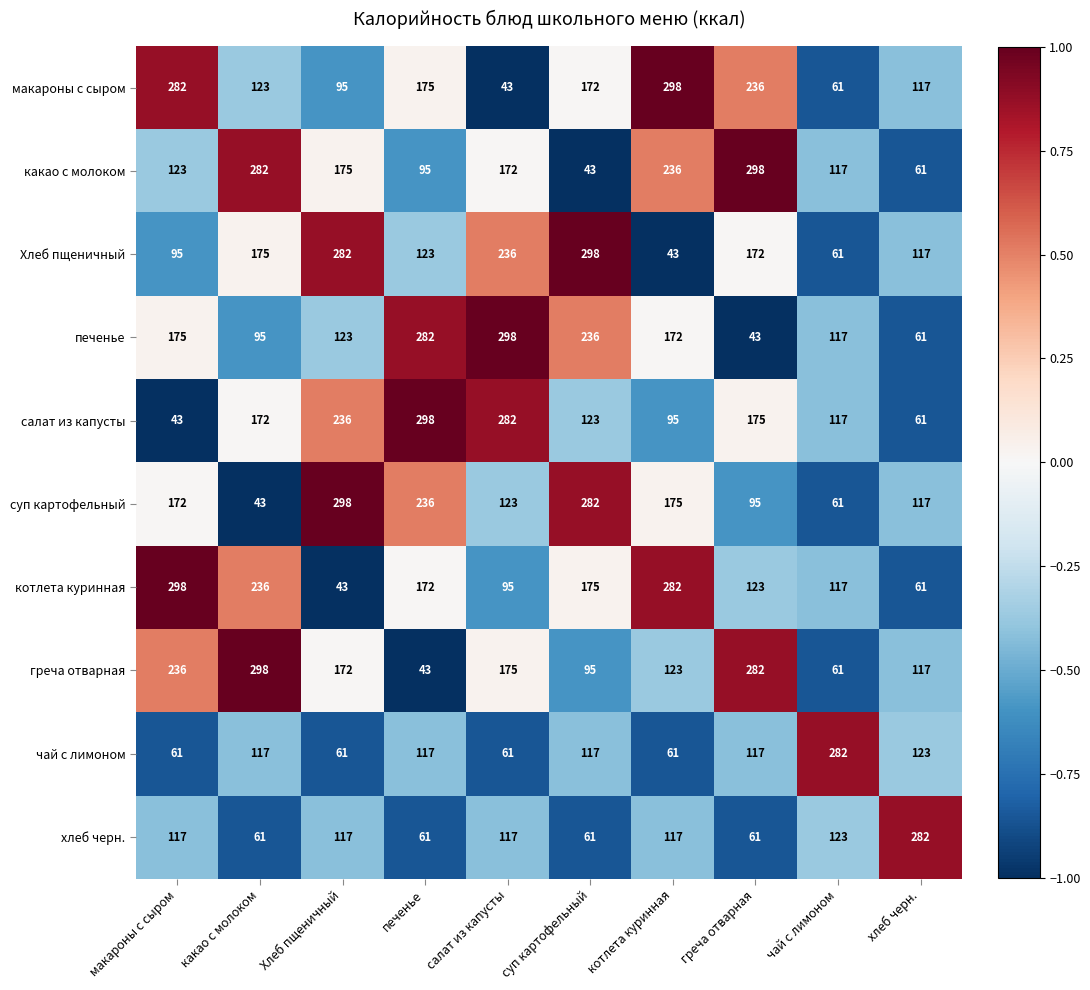

What is the total value across all series at чай с лимоном?

1117